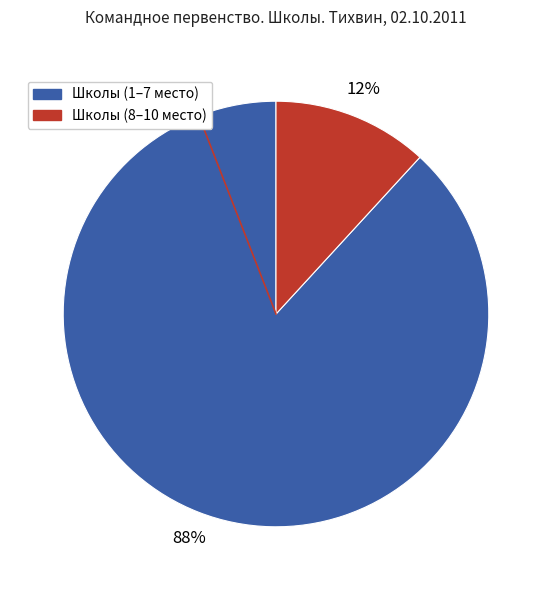

Is there any slice that represents more than half of the pie?

Yes